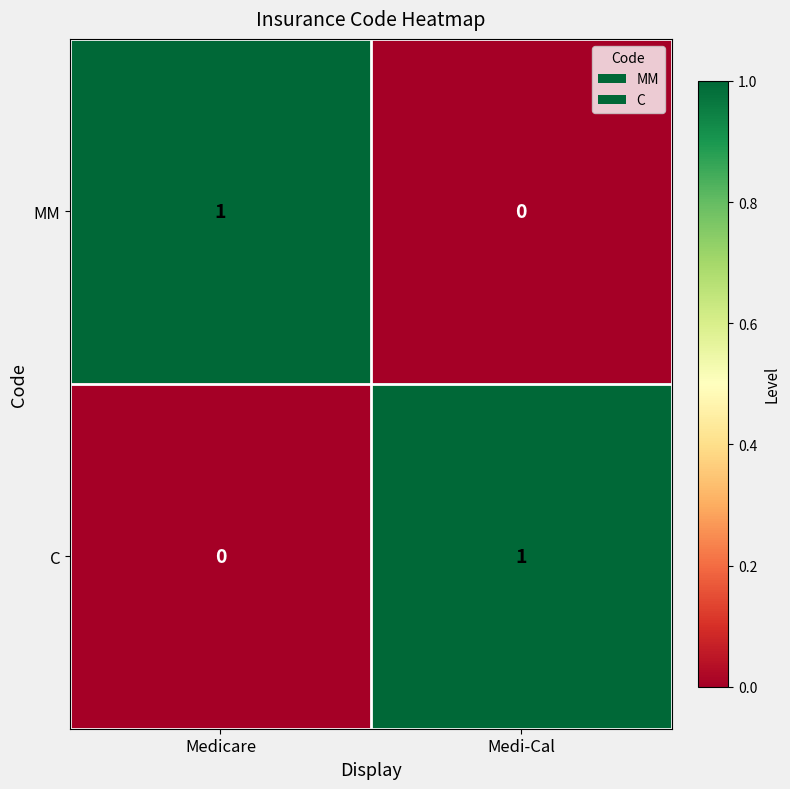

Which category has the highest value in the MM series?

Medicare